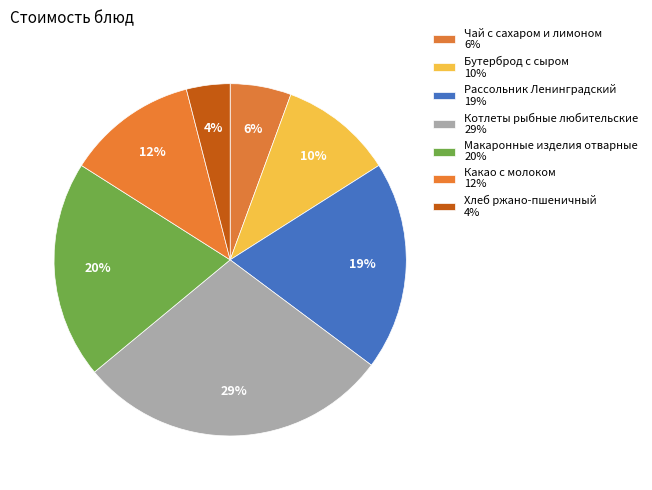

Is there any slice that represents more than half of the pie?

No